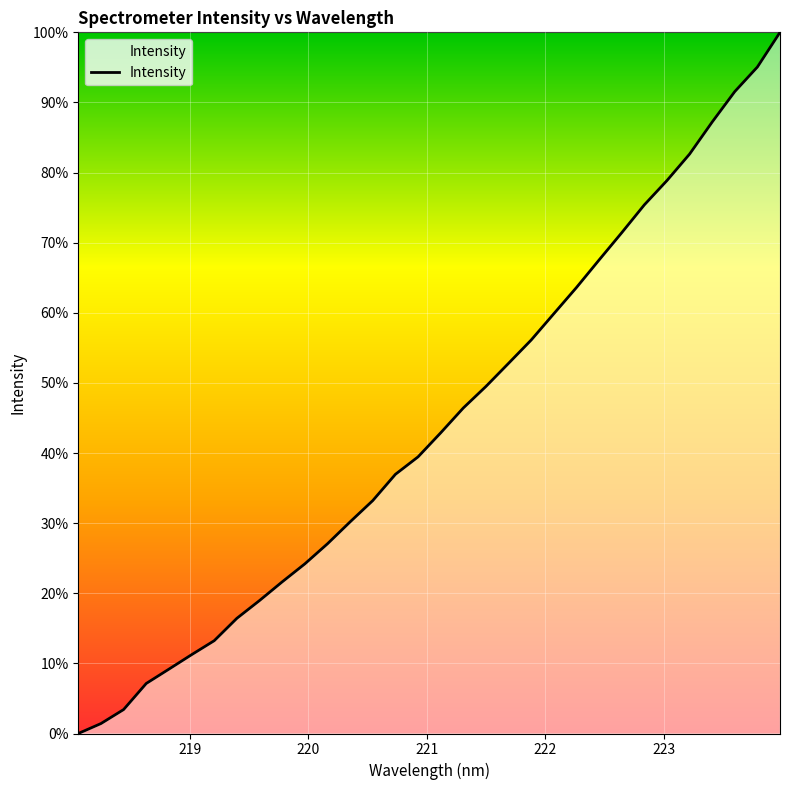

Reading right to left, what are all the values shown in this chart?

100.0	95.1	91.5	87.2	82.6	78.9	75.4	71.4	67.5	63.6	59.9	56.1	52.8	49.5	46.4	42.9	39.5	37.0	33.2	30.2	27.1	24.2	21.6	19.0	16.4	13.2	11.2	9.2	7.1	3.4	1.4	0.0